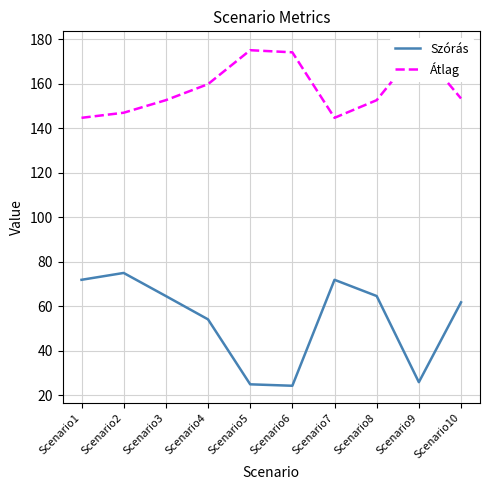

At which label does Átlag reach its peak?

Scenario9